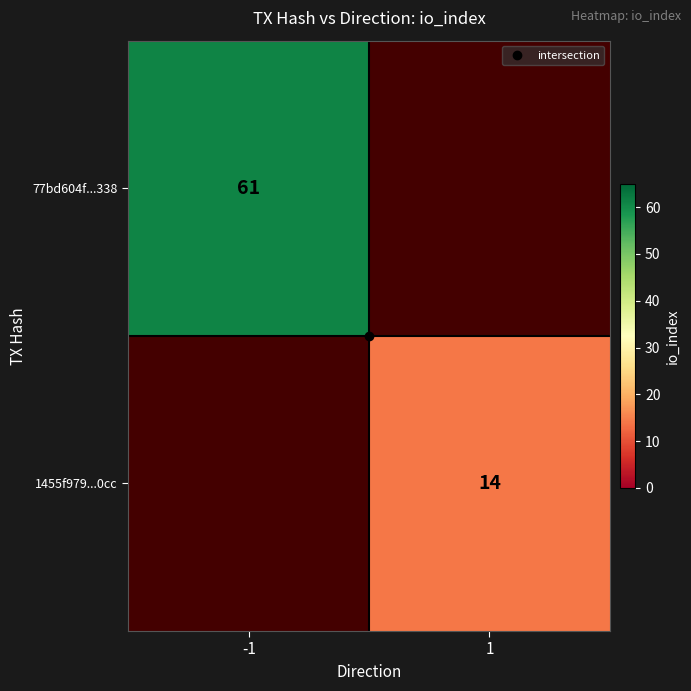

At how many categories does at least one series exceed 54?

1